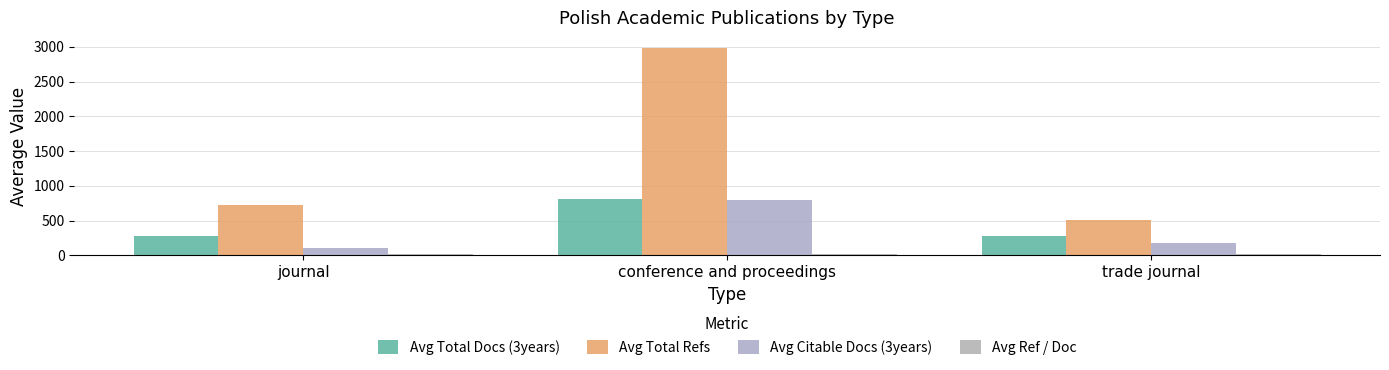

How many data points in Avg Total Refs are above 721?

2